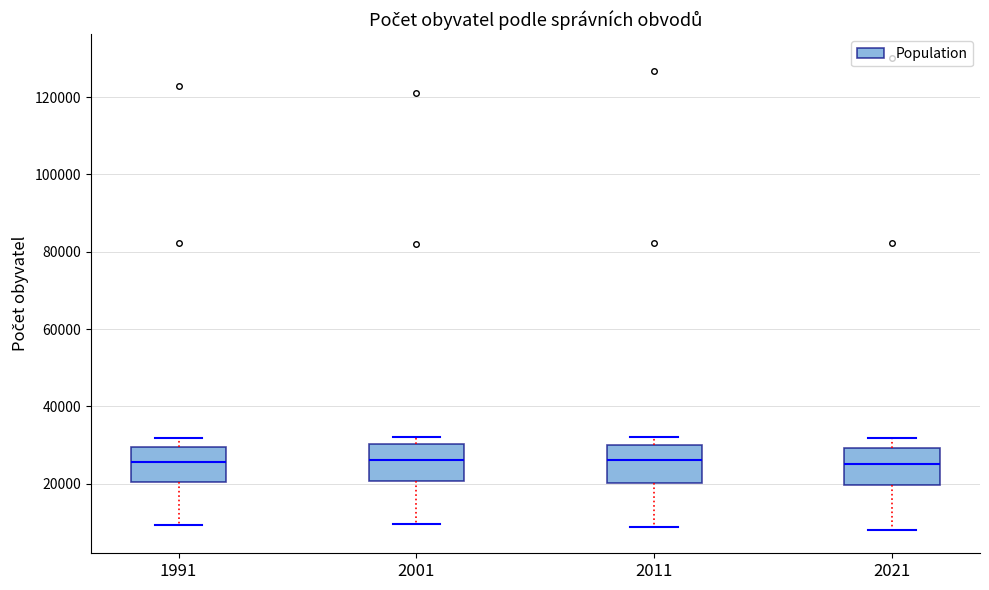

Where is the lower edge of the box at x = 2011 on the y-axis? The values are not printed on the chart, so give them approximately, as read against the axis.

20000